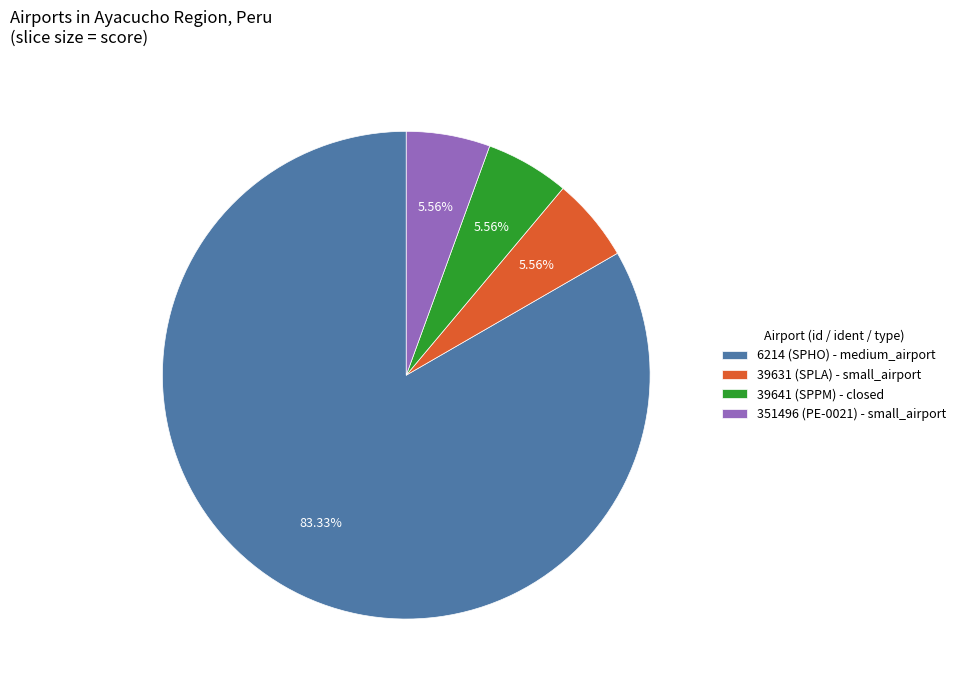

Is there a majority slice in this chart?

Yes